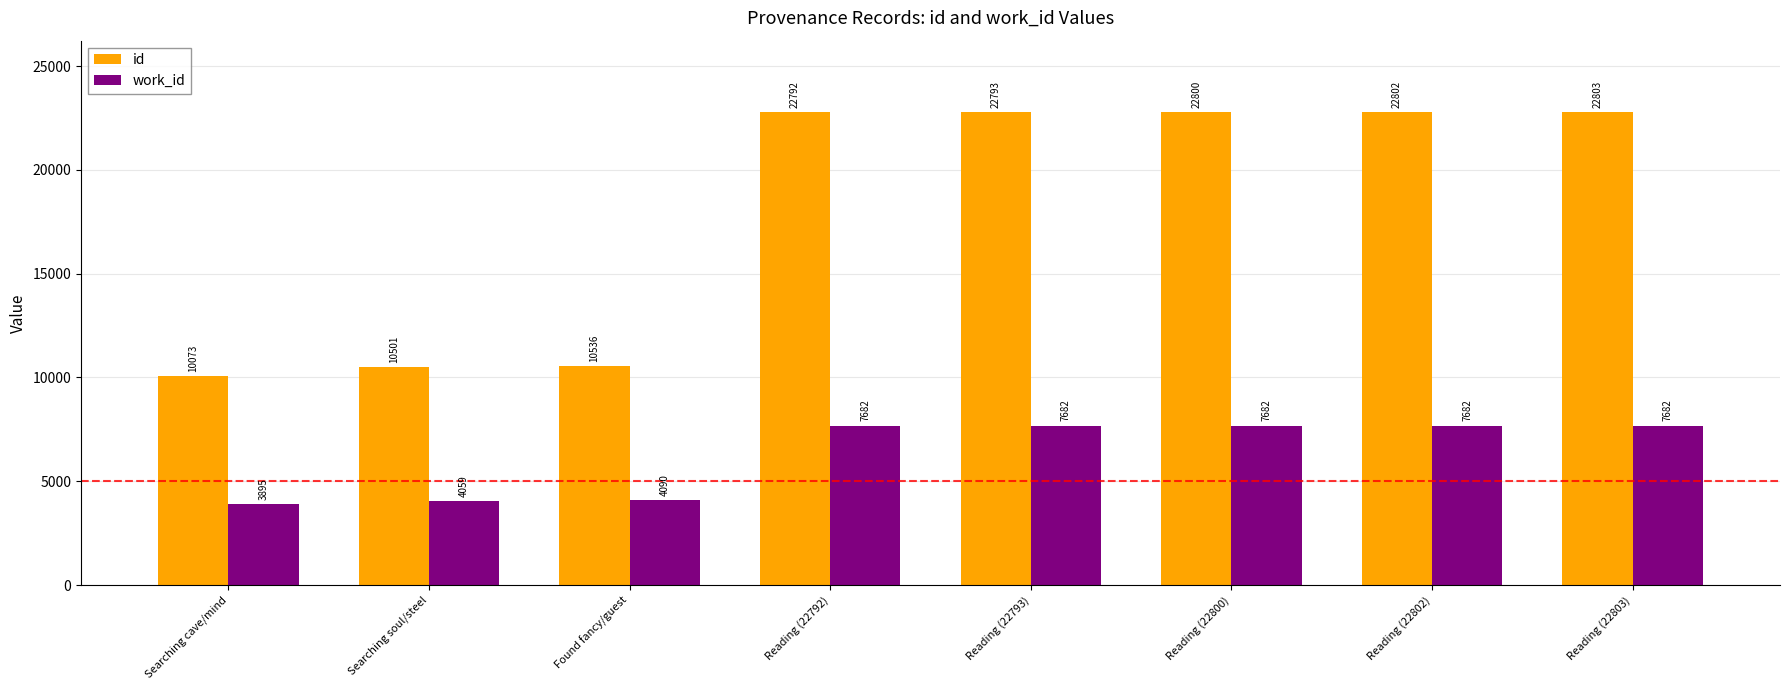

Rank the categories by id value from lowest to highest.

Searching cave/mind, Searching soul/steel, Found fancy/guest, Reading (22792), Reading (22793), Reading (22800), Reading (22802), Reading (22803)